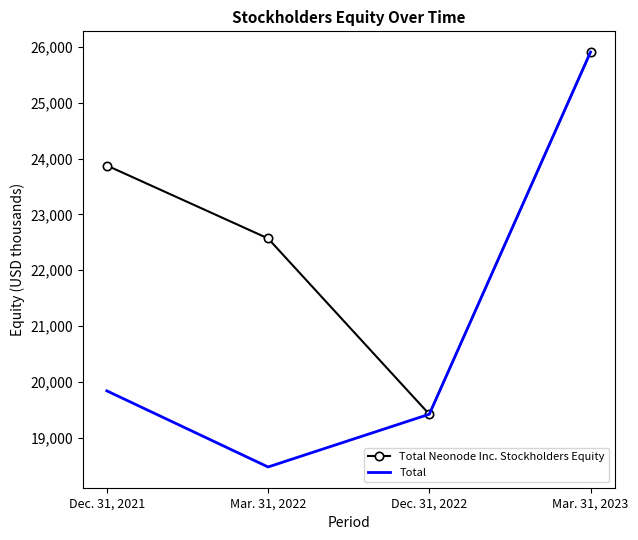

Which series has the largest total across all categories?

Total Neonode Inc. Stockholders Equity